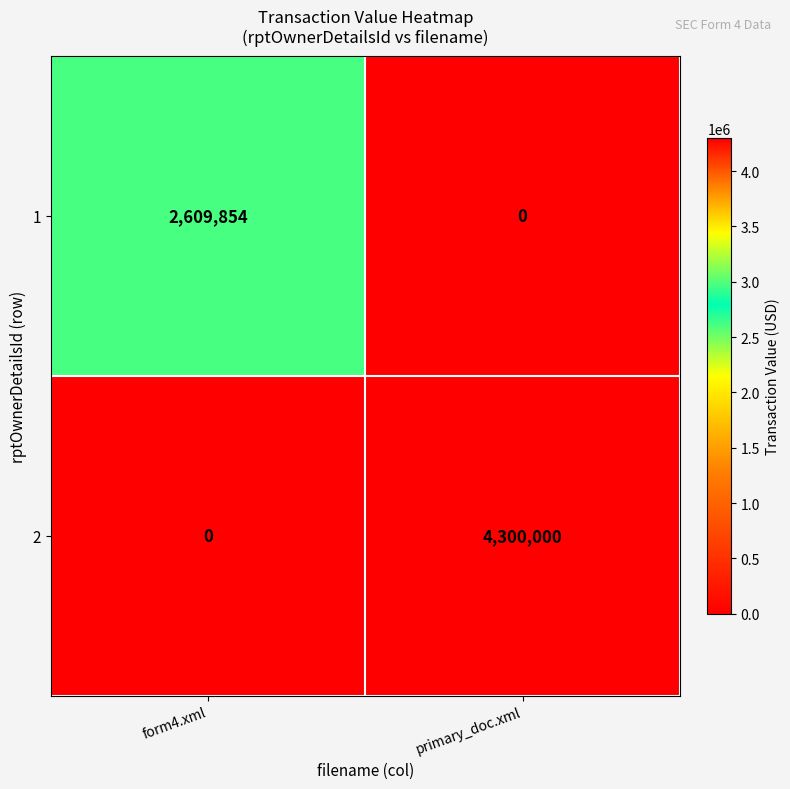

The value of 2 at form4.xml is -2089759. True or false?

False